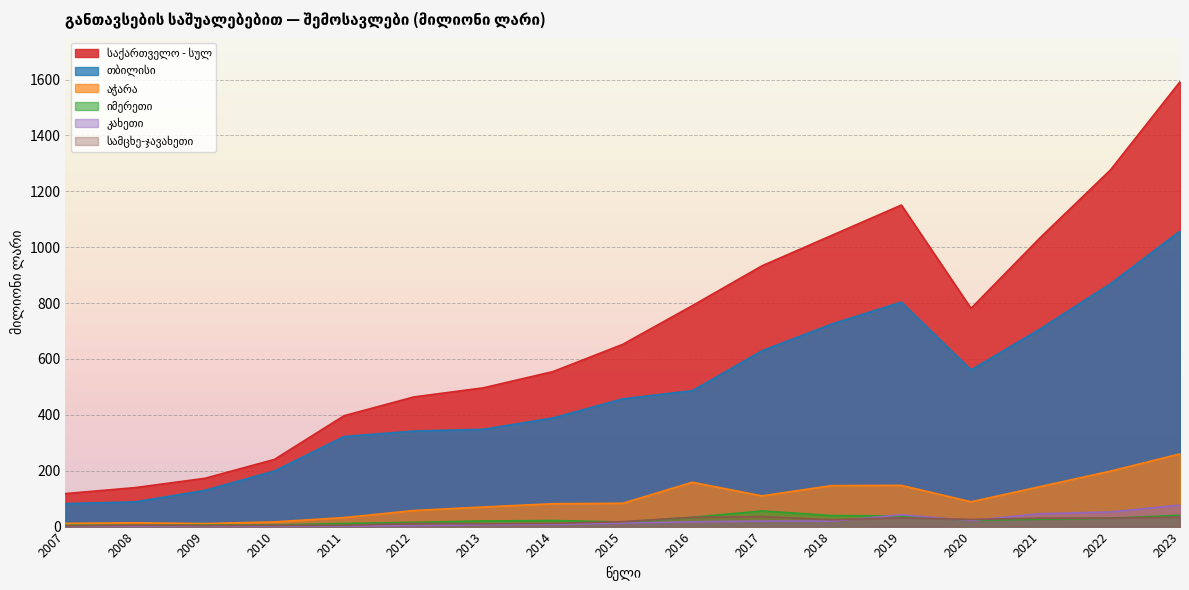

Is it true that საქართველო - სულ equals 120.2 at 2012?

False